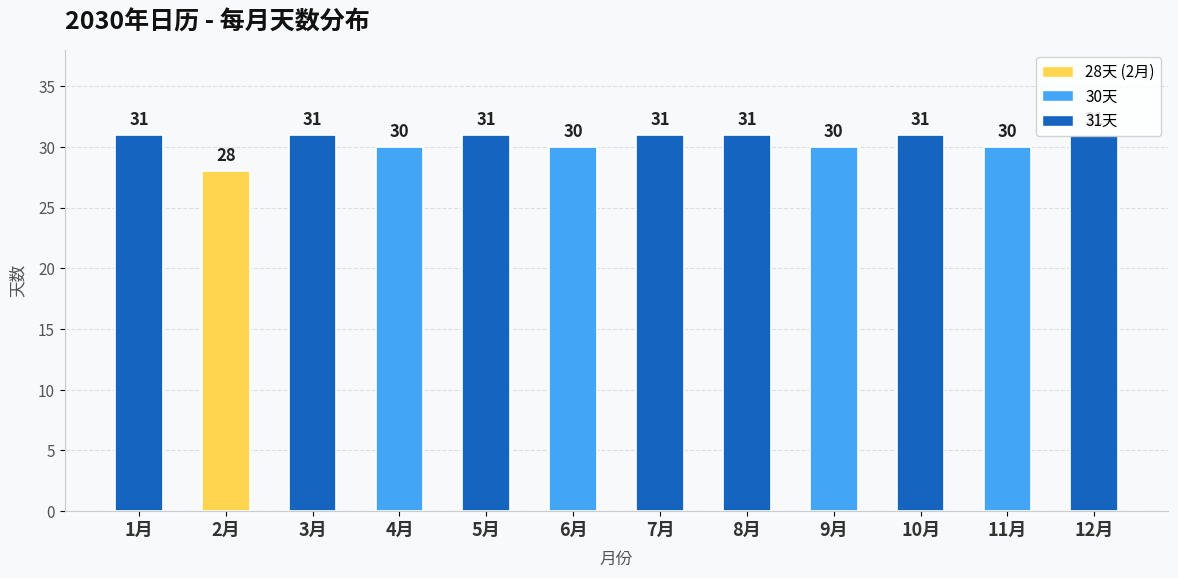

Reading left to right, extract all data points from this chart.

31	28	31	30	31	30	31	31	30	31	30	31